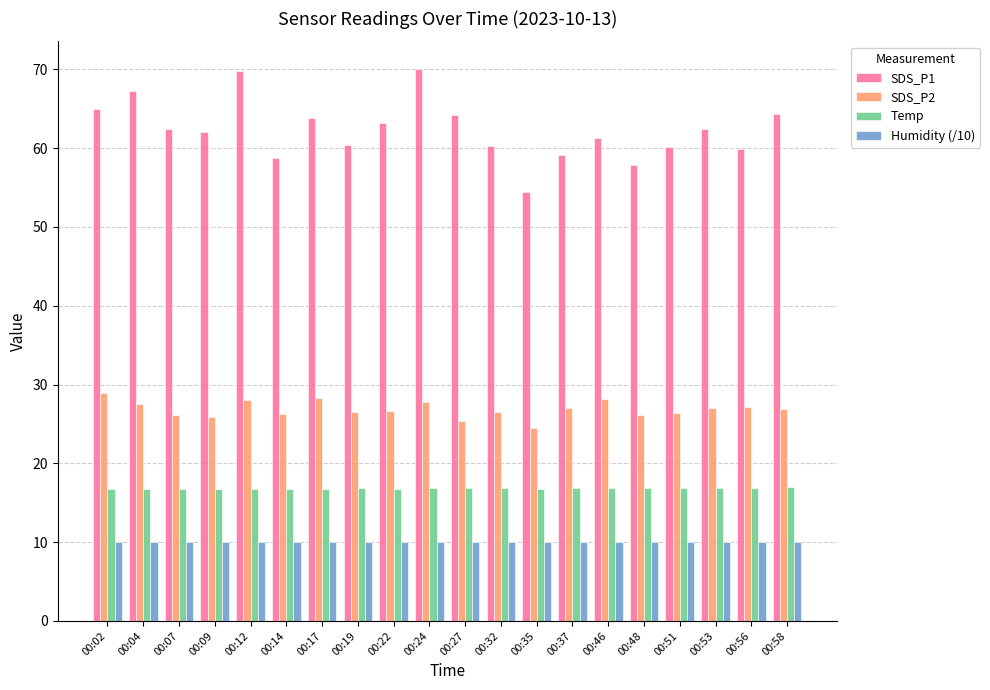

At 00:04, list the series in order from smallest to largest.

Humidity (/10), Temp, SDS_P2, SDS_P1